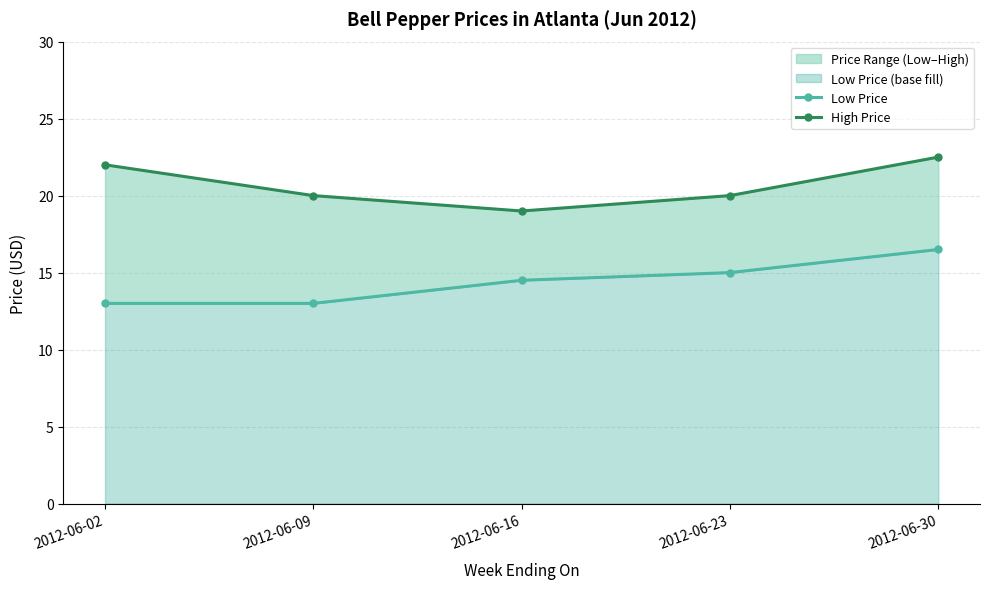

Where is Low Price nearest to the value 14?

2012-06-16